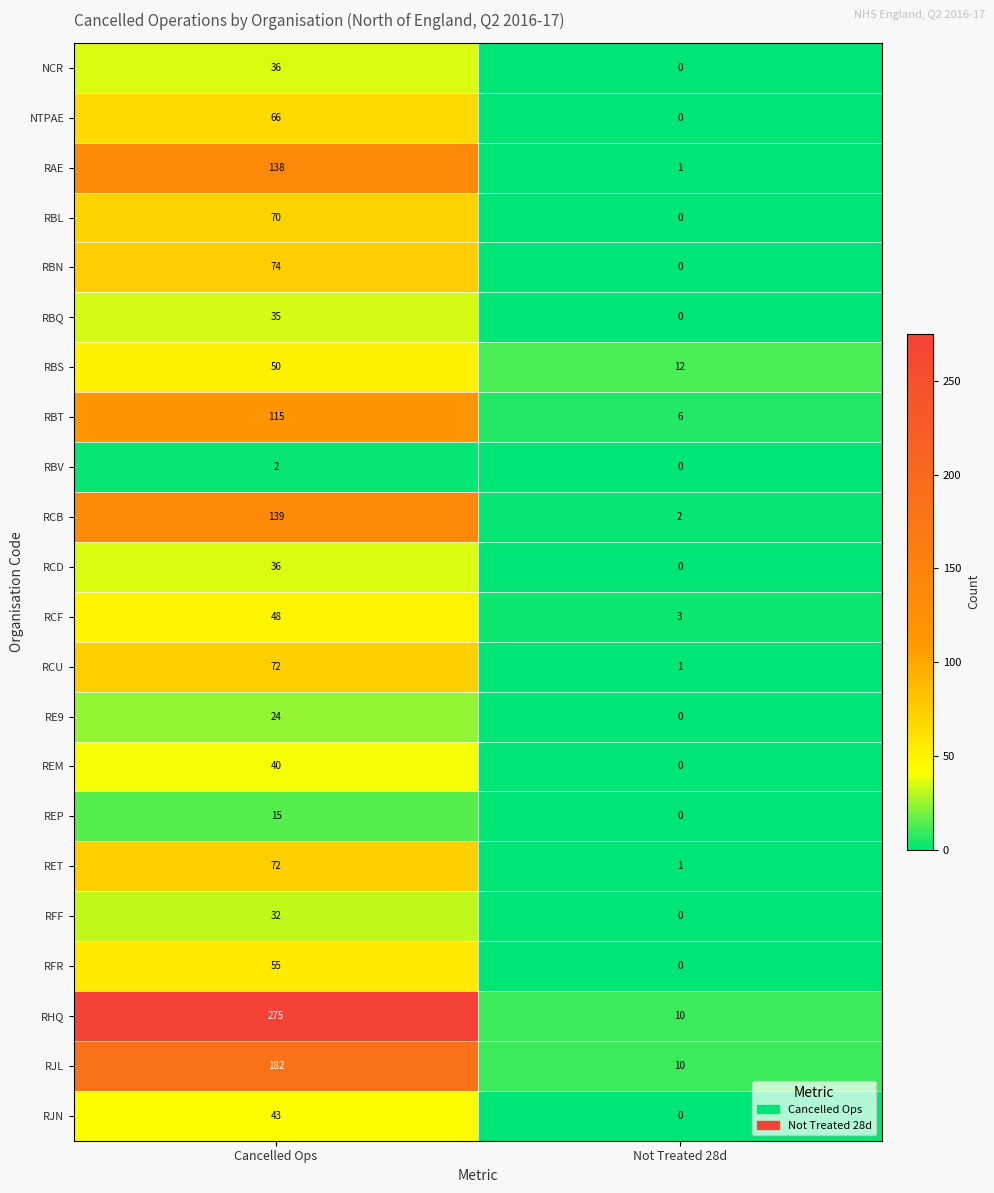

What is the sum of the RFR values at Cancelled Ops and Not Treated 28d?

55